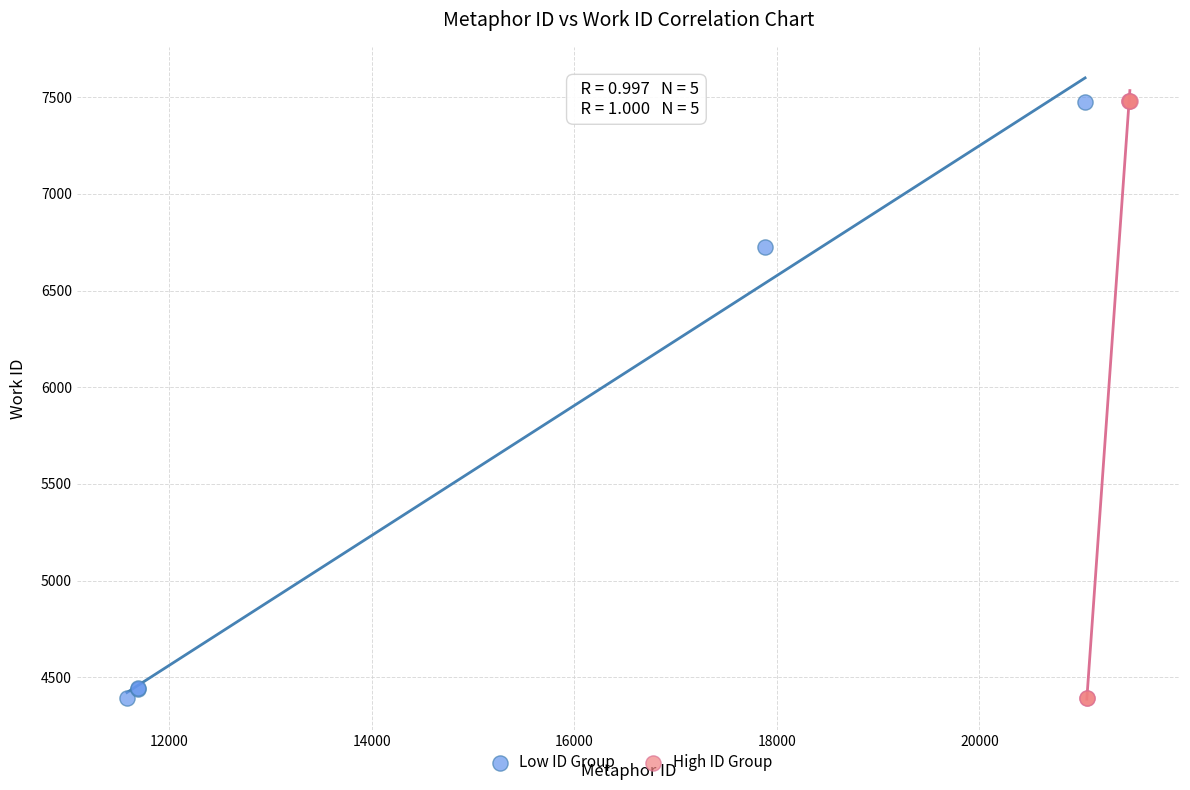

Which series has the largest Y range (max minus min)?

High ID Group